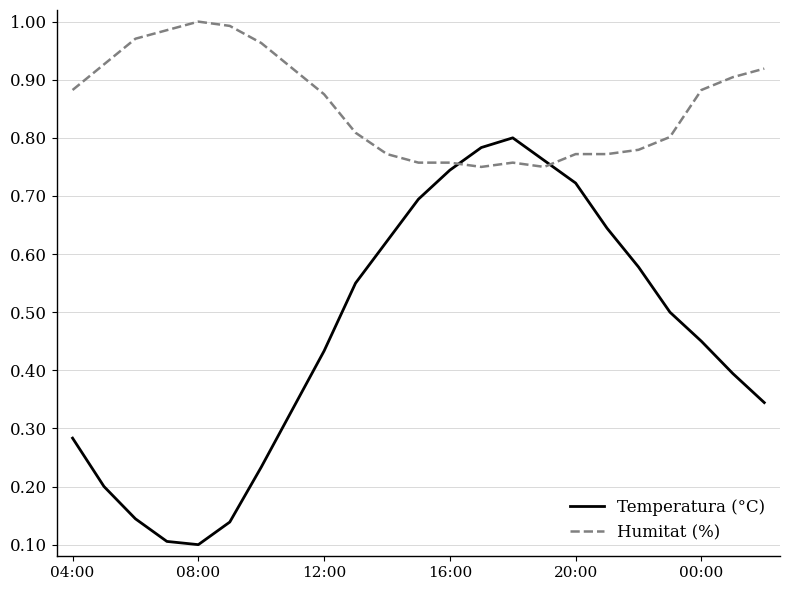

List the series in order of their overall mean, highest first.

Humitat (%), Temperatura (°C)